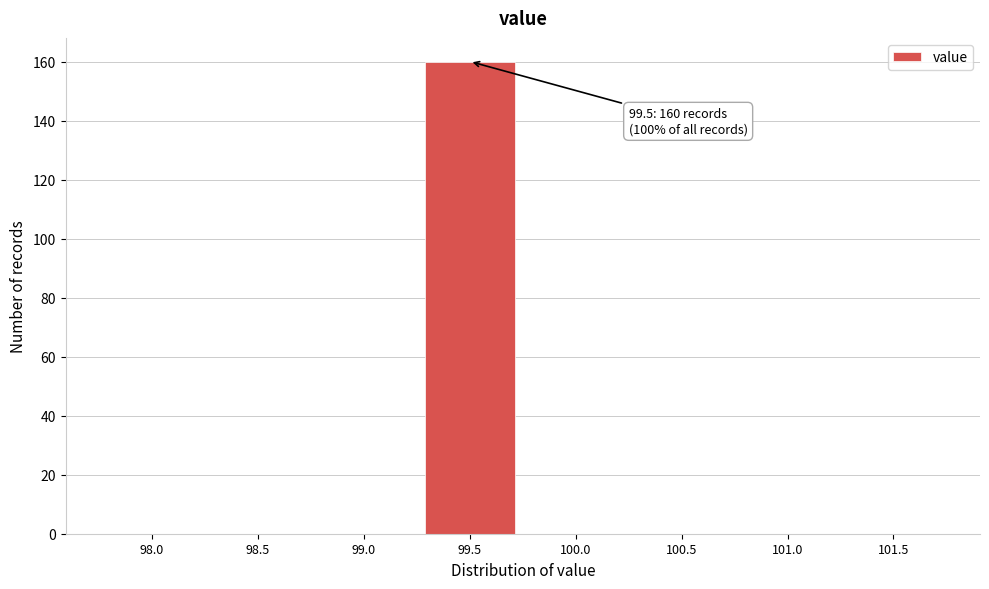

Reading right to left, list all the values displayed in this chart.

101.5=0	101.0=0	100.5=0	100.0=0	99.5=160	99.0=0	98.5=0	98.0=0